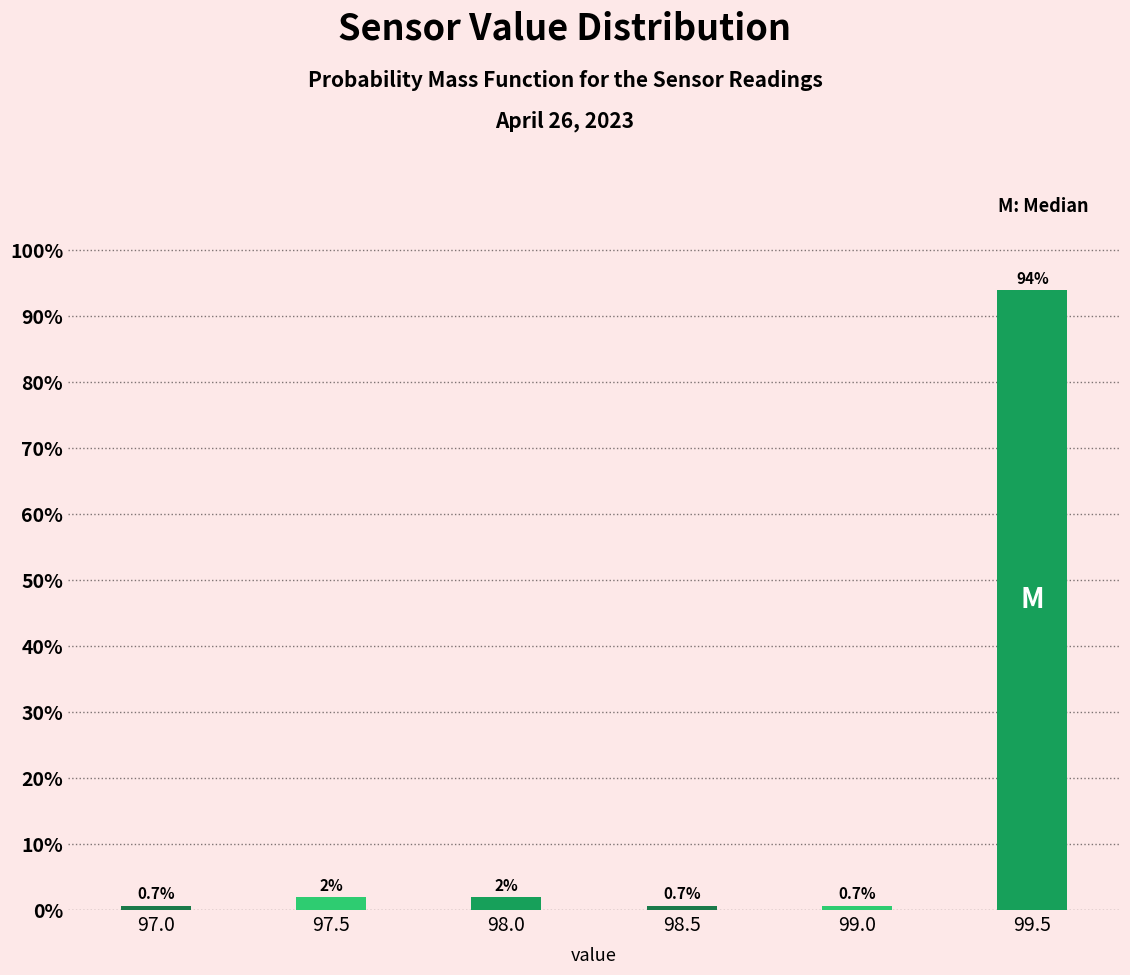

Reading left to right, extract all data points from this chart.

97.0=0.7	97.5=2.0	98.0=2.0	98.5=0.7	99.0=0.7	99.5=94.0